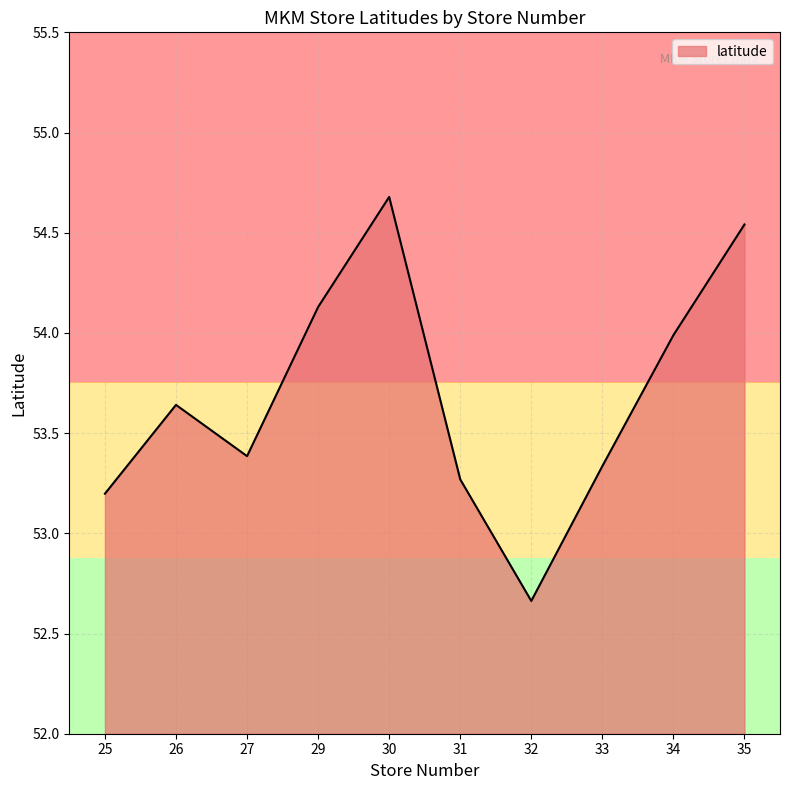

Which category has the lowest value across all series?

32